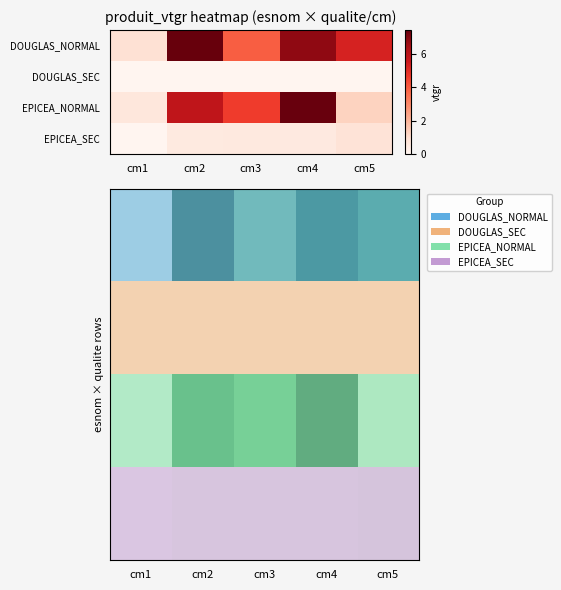

At which category is the sum across all series the highest?

cm4